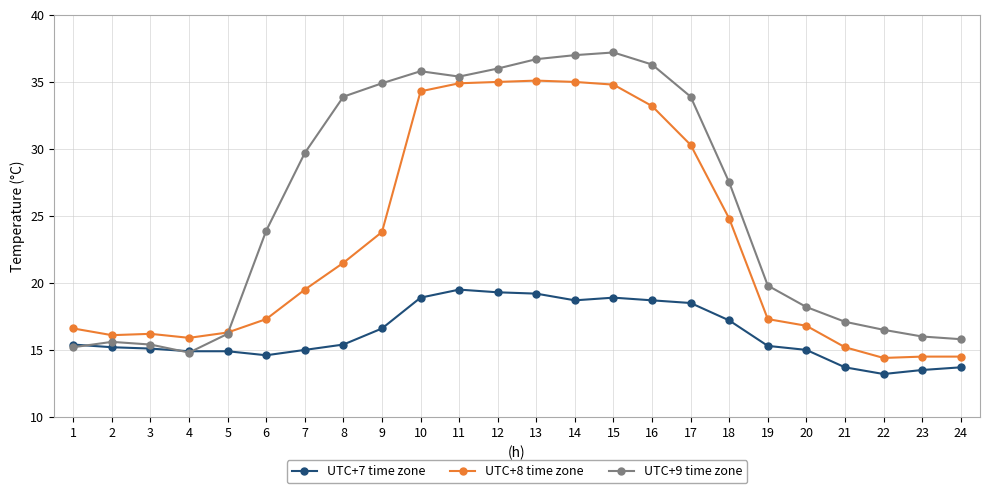

What is the maximum value shown in the chart?

37.2